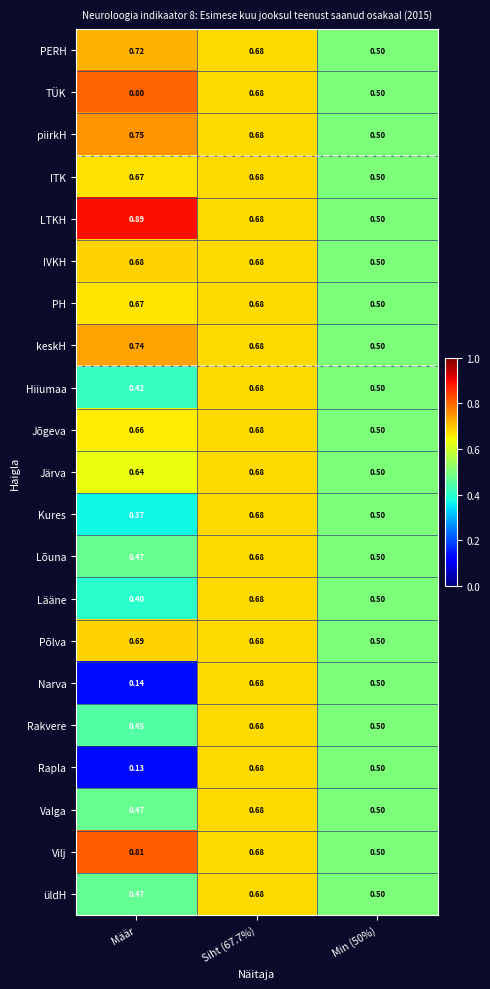

Where is Lõuna nearest to the value 0?

Määr